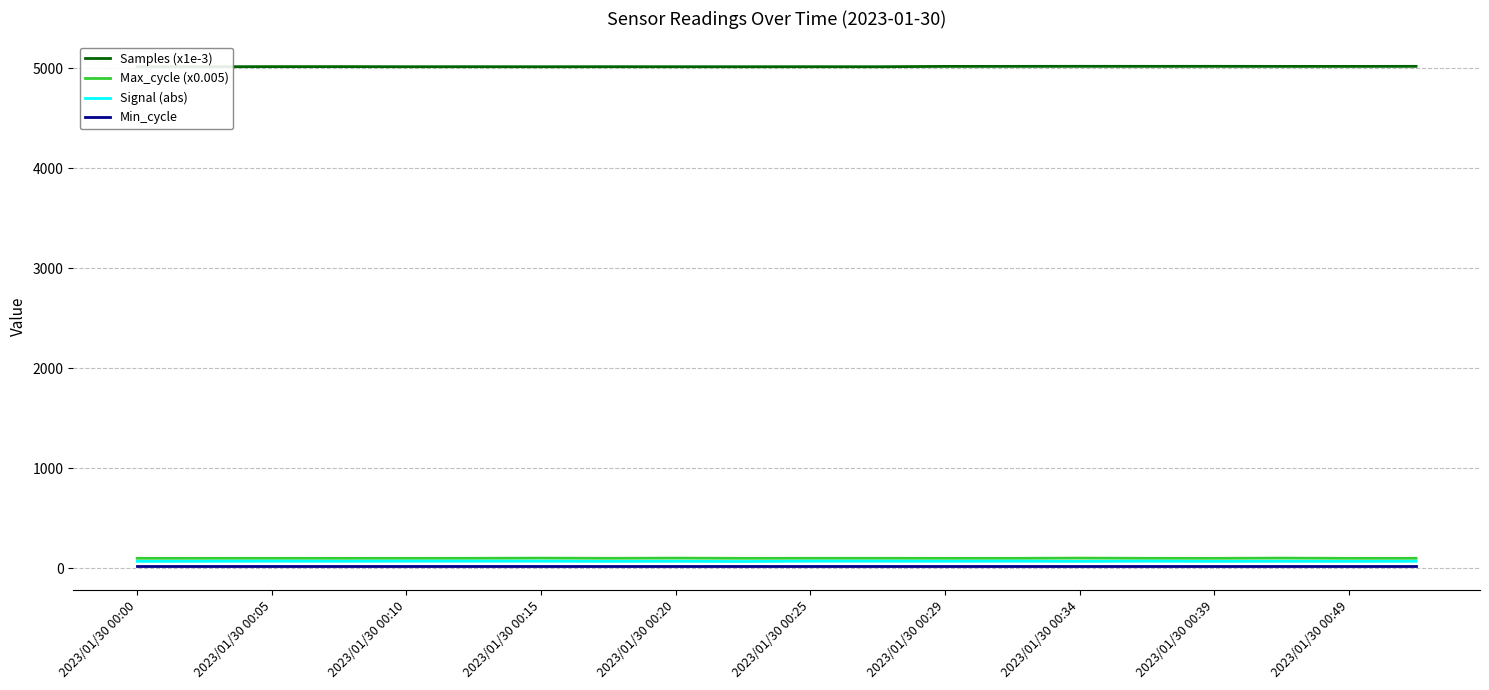

How many distinct data groups are displayed?

4